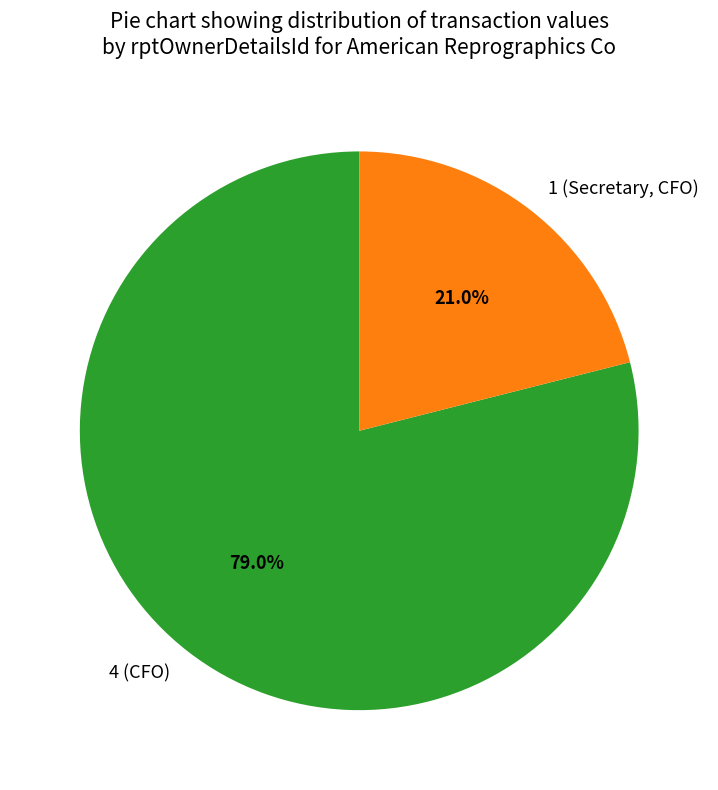

True or false: 1 (Secretary, CFO) accounts for 21% of the total.

True